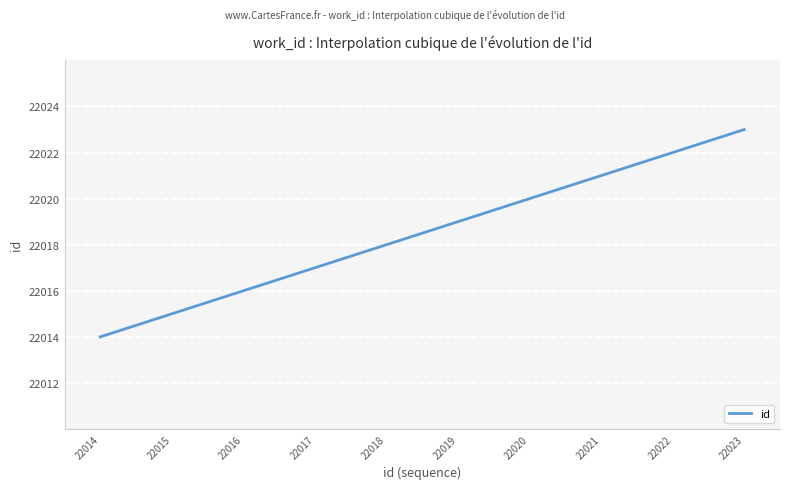

What is the smallest value displayed?

22014.0